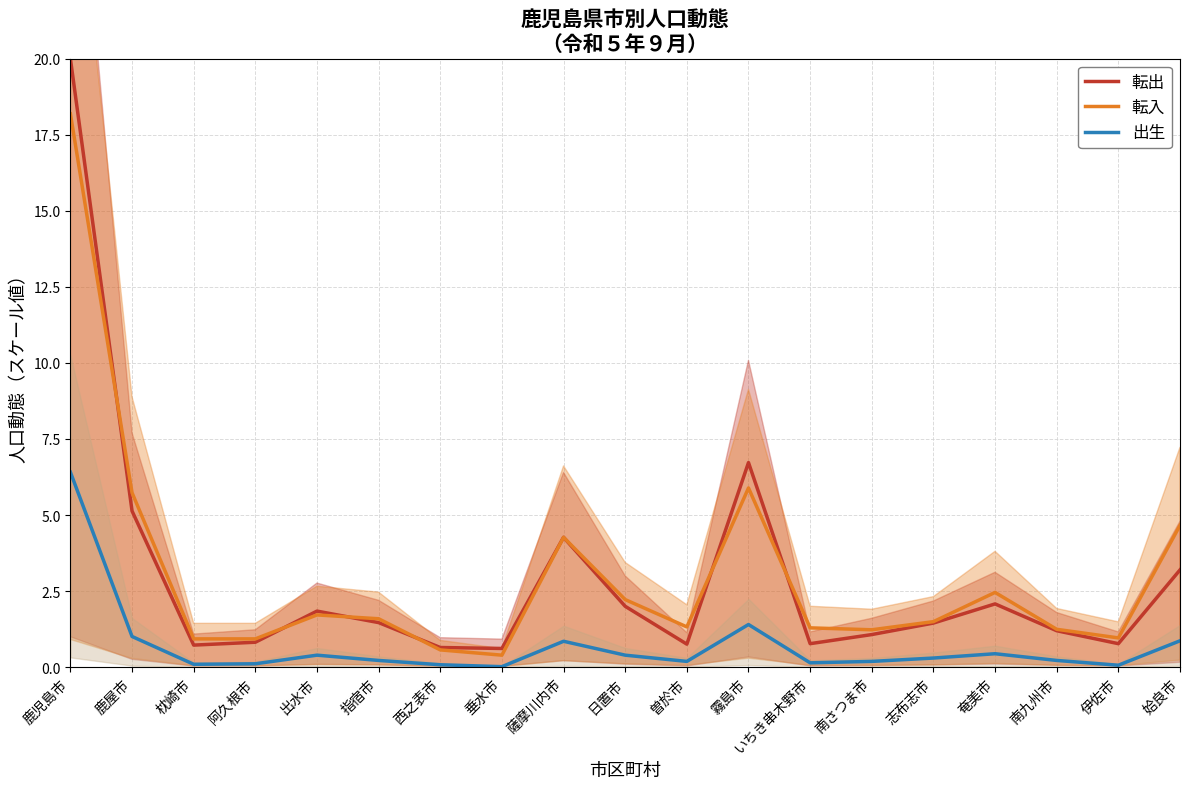

List the series in order of their peak value, lowest first.

出生, 転入, 転出